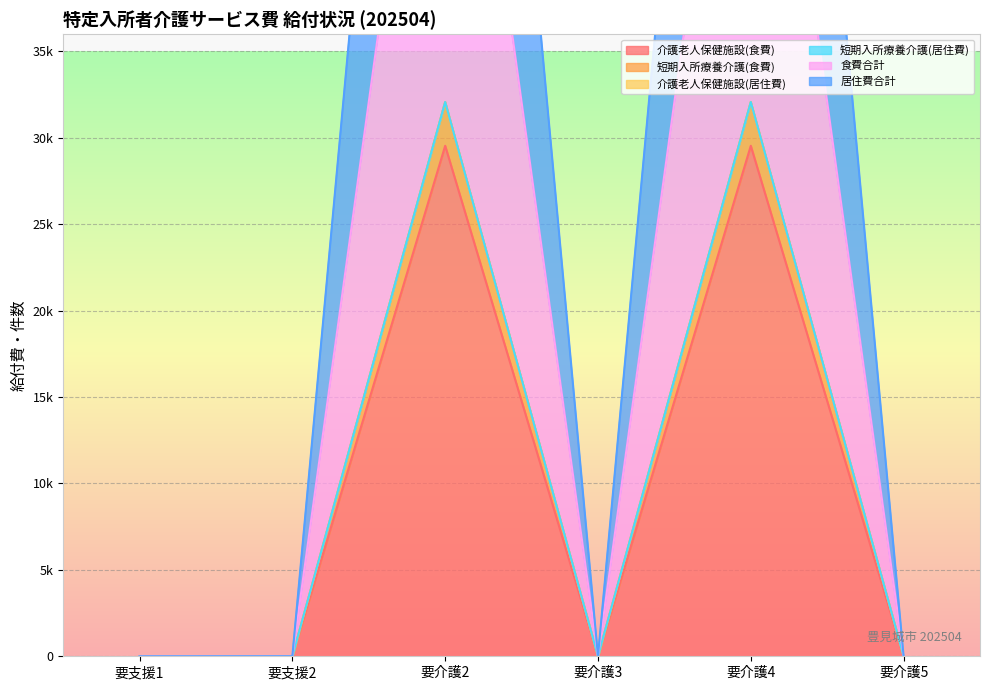

Does the chart display data point markers on the line(s)?

No